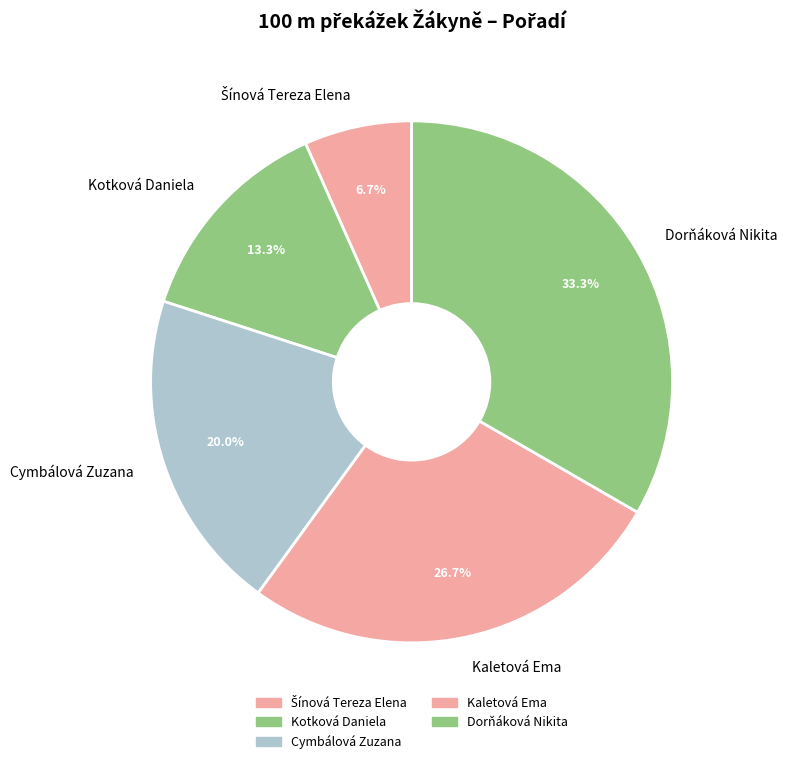

To the nearest percent, what is the difference between the largest and smallest slice percentages?

27%